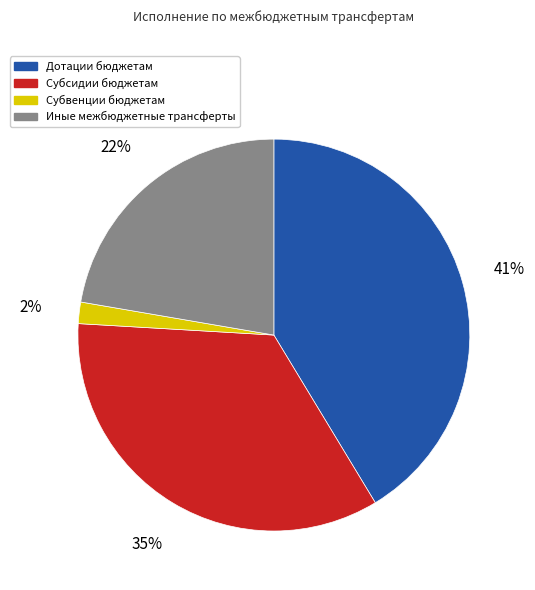

Count the number of slices in the pie.

4